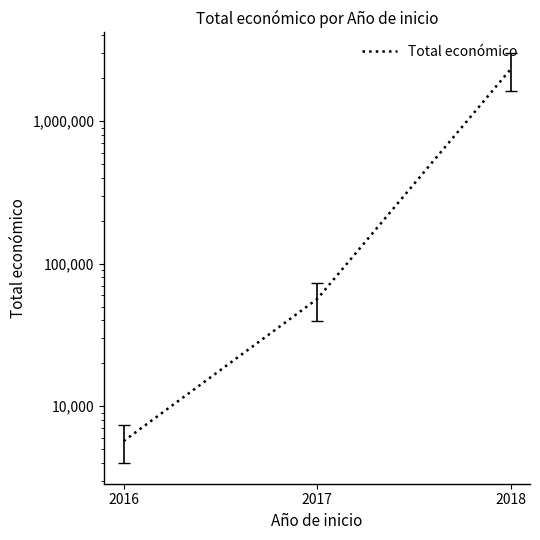

The value at 2017 is 56472. True or false?

True